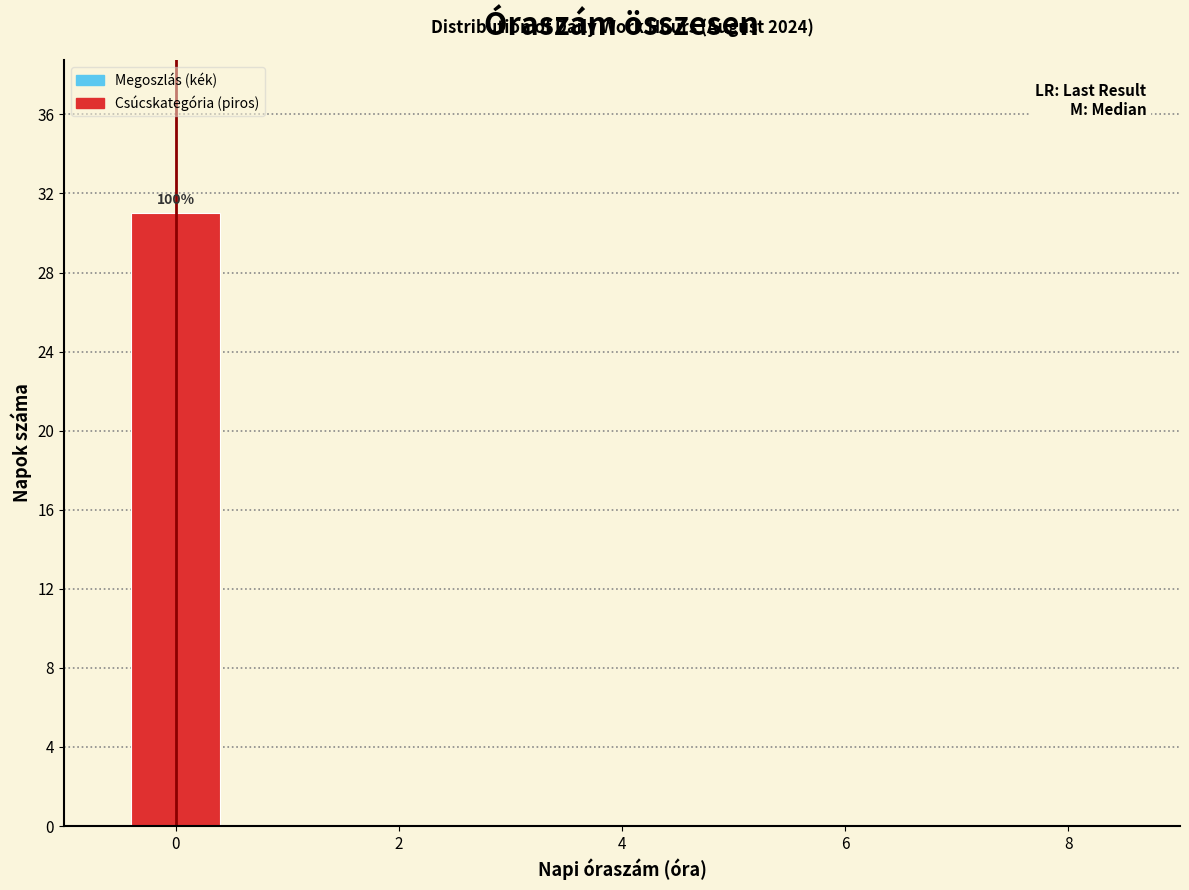

Which range on the x-axis has the tallest bar?

-0.5 to 0.5